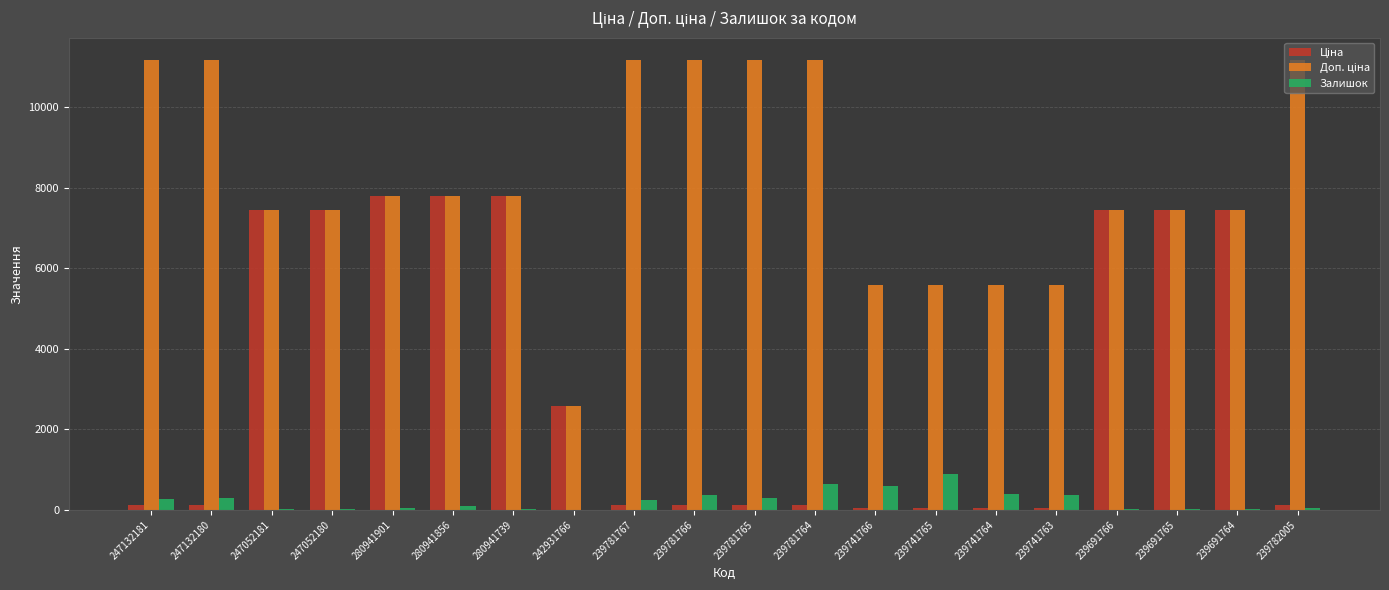

Count the number of categories in the chart.

20